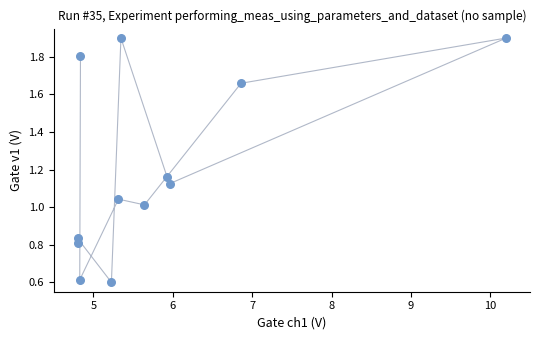

What is the range of X values (max minus min)?

5.4